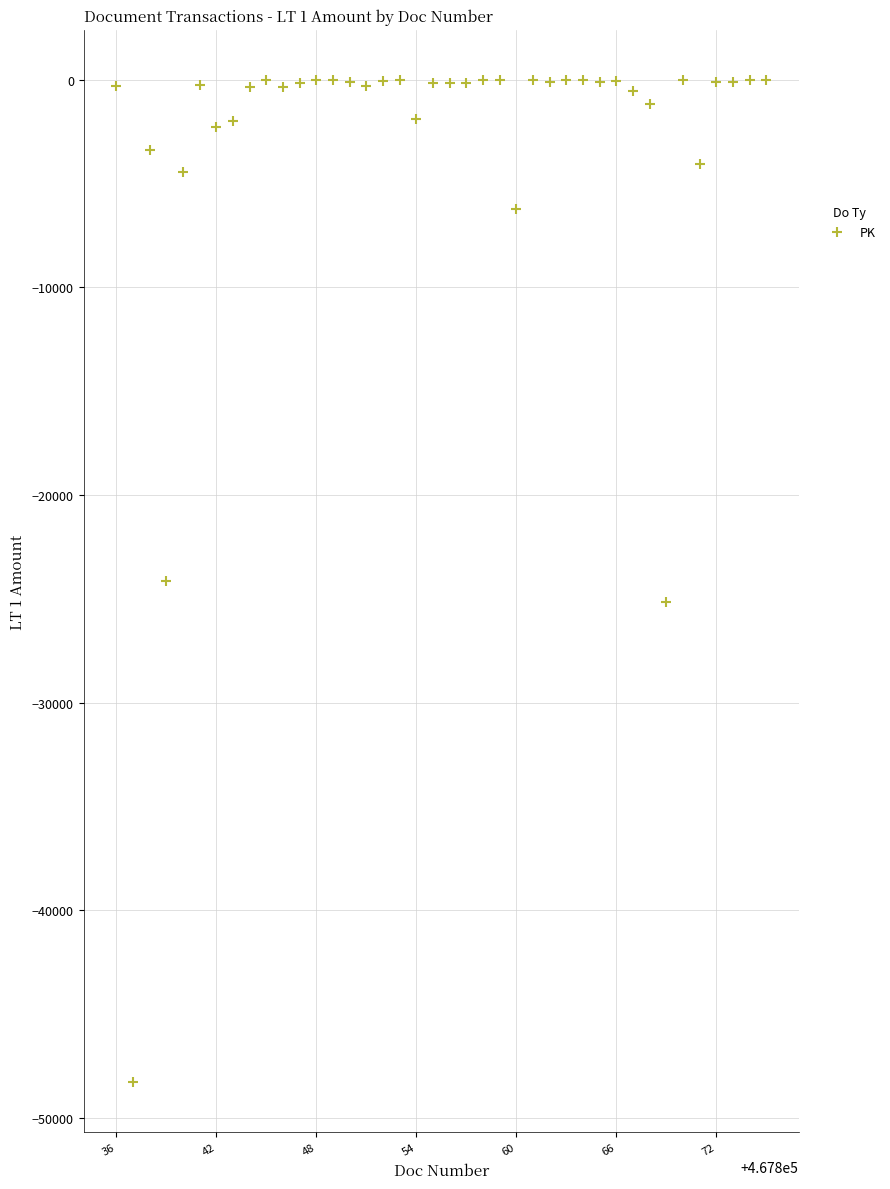

What is the range of Y values (max minus min)?

48280.0